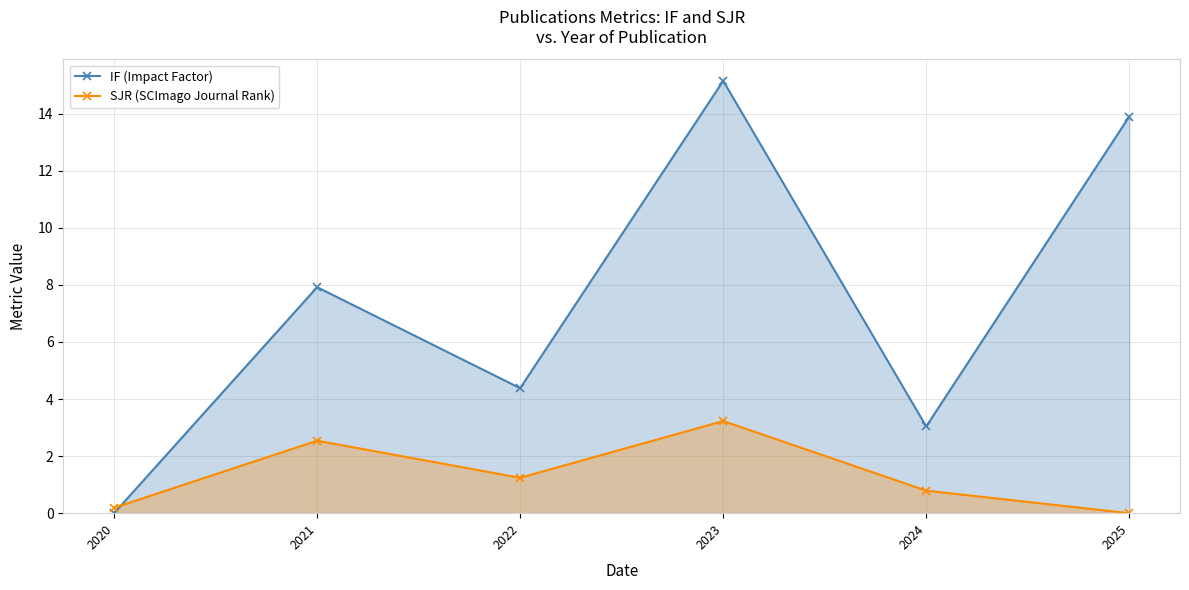

How many interior local valleys does the SJR (SCImago Journal Rank) series have?

1